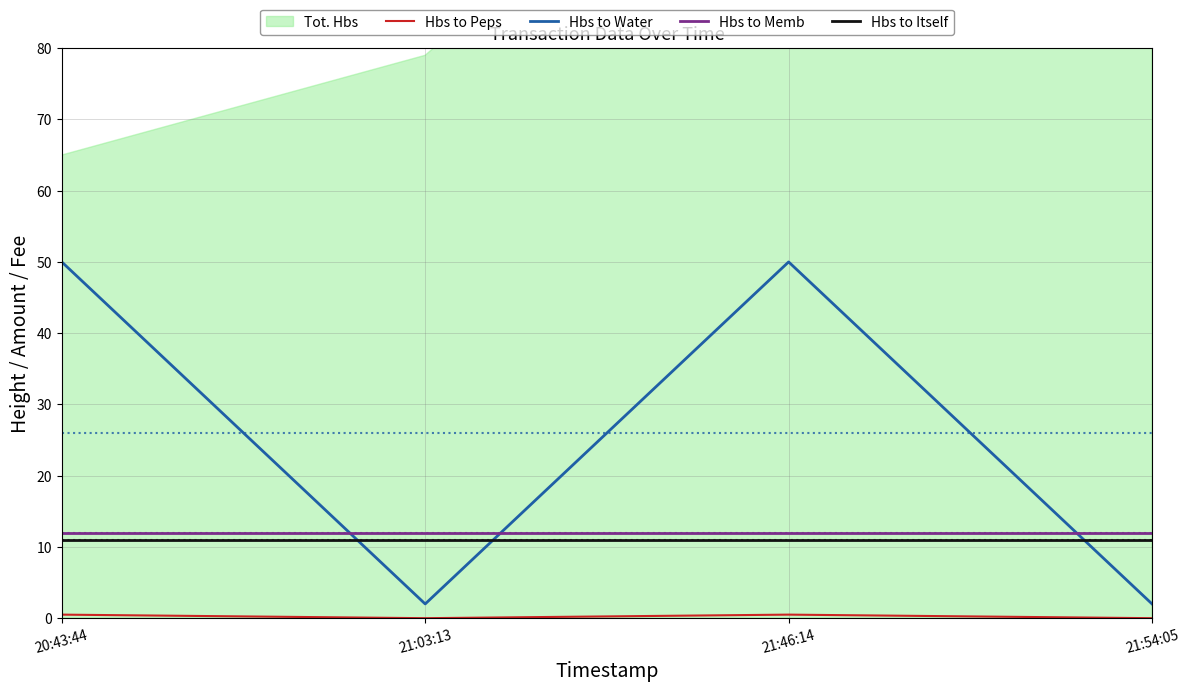

Rank the categories by Hbs to Water value from highest to lowest.

20:43:44, 21:46:14, 21:03:13, 21:54:05